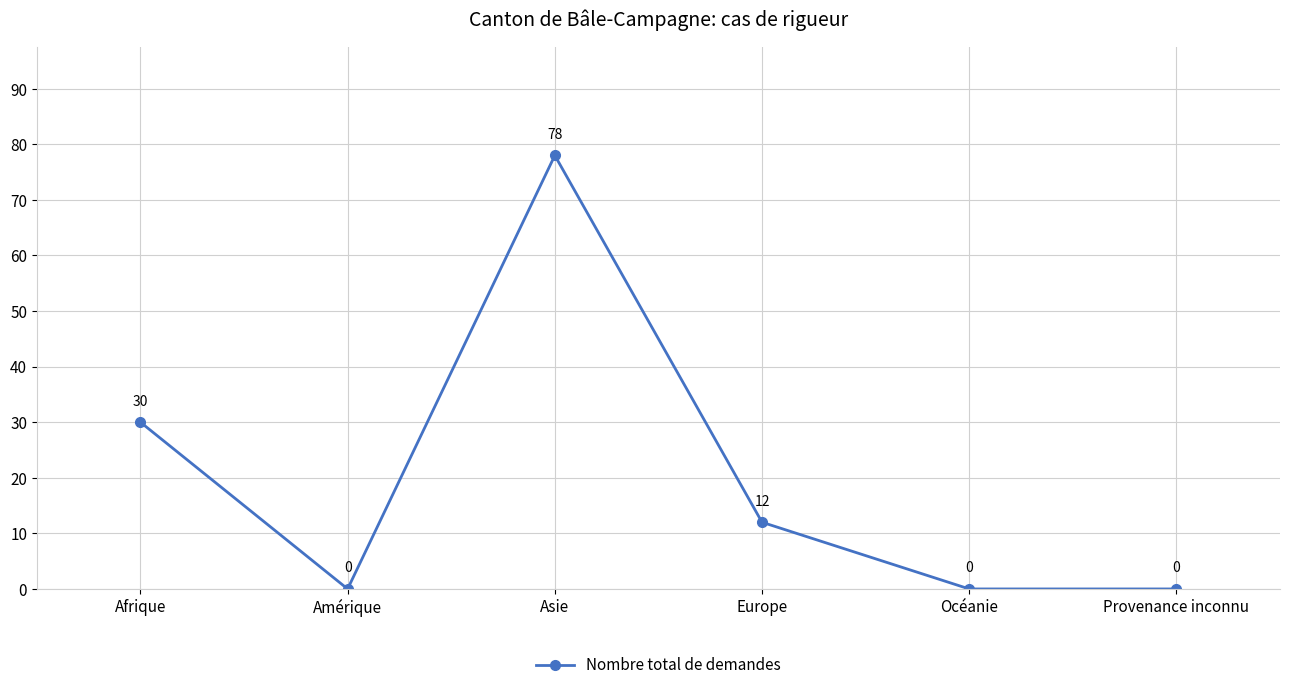

What is the difference between the values at Afrique and Amérique?

30